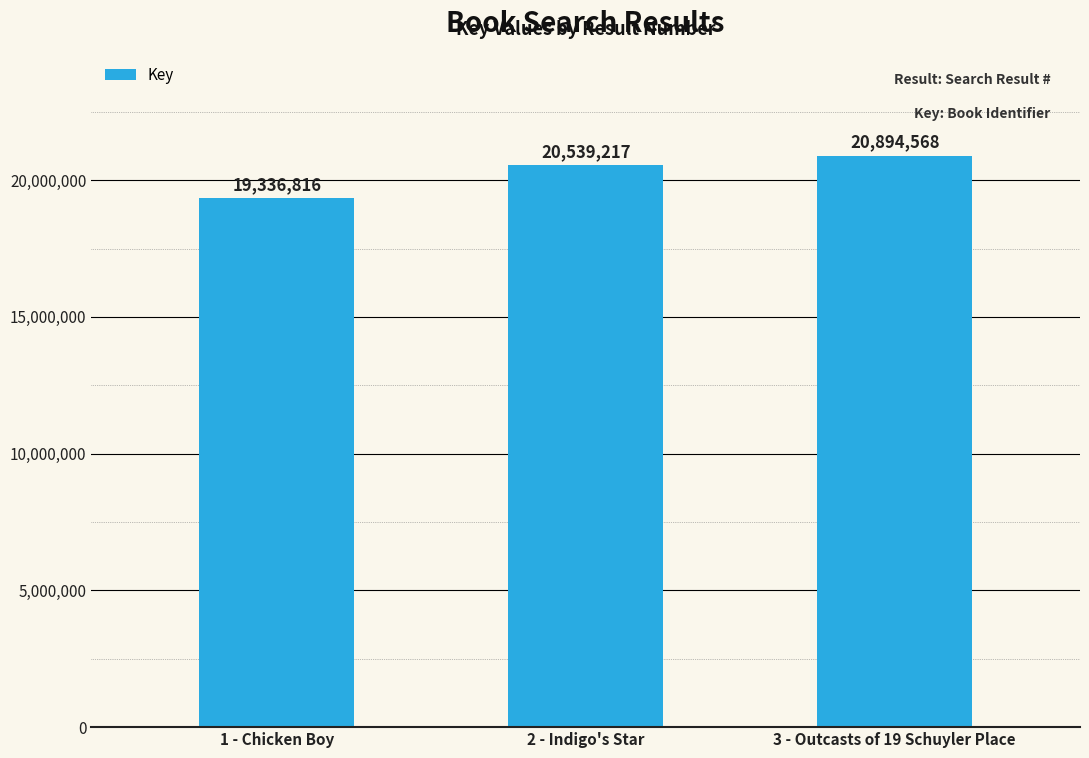

What position from the right is 3 - Outcasts of 19 Schuyler Place?

1